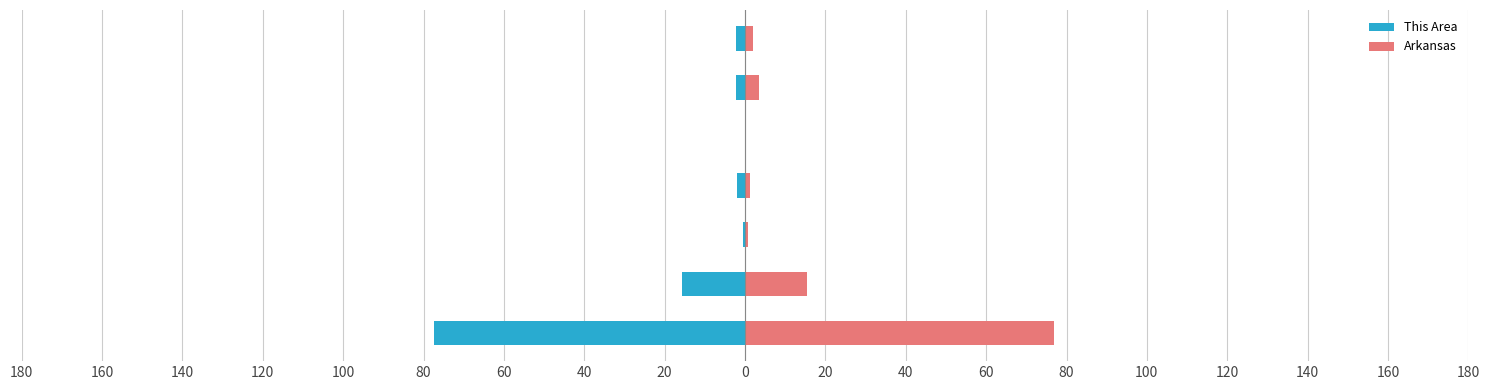

How many groups of bars are there?

7